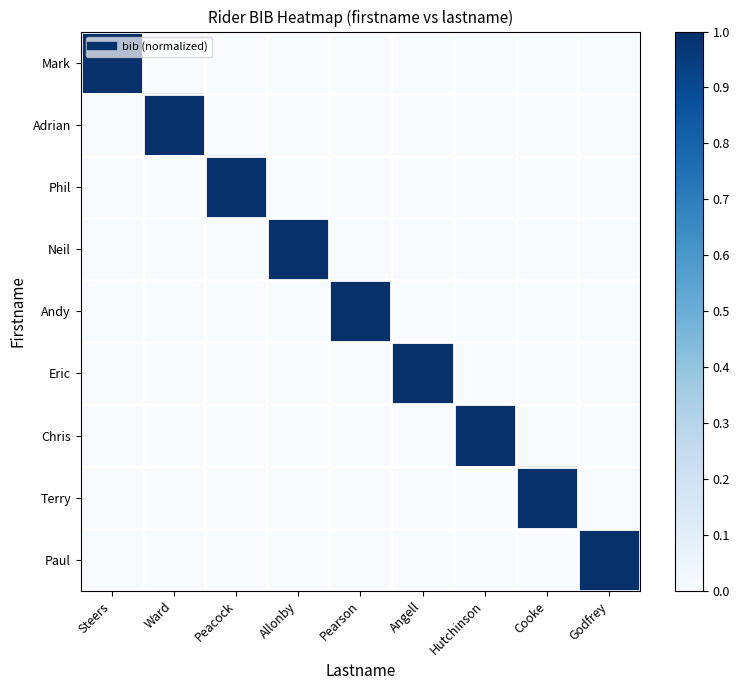

Rank the series by their maximum value, from lowest to highest.

Mark, Adrian, Phil, Neil, Andy, Eric, Chris, Terry, Paul